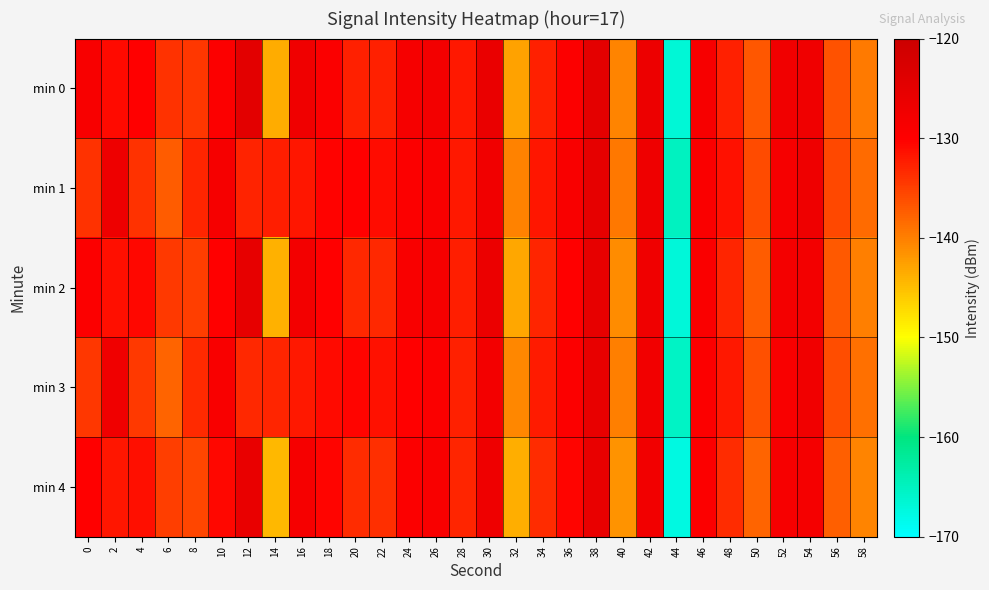

Reading right to left, list all the values displayed in this chart.

min 0: 58=-139.6	56=-136.6	54=-127.2	52=-127.4	50=-136.9	48=-132.6	46=-128.4	44=-166.7	42=-126.6	40=-140.5	38=-124.8	36=-129.4	34=-132.5	32=-142.7	30=-125.9	28=-132.0	26=-127.7	24=-128.3	22=-132.7	20=-132.5	18=-129.4	16=-127.1	14=-143.4	12=-124.6	10=-129.4	8=-134.3	6=-134.0	4=-130.0	2=-130.8	0=-128.7
min 1: 58=-138.4	56=-135.7	54=-126.9	52=-128.3	50=-135.9	48=-131.5	46=-129.0	44=-165.0	42=-127.0	40=-139.5	38=-125.1	36=-128.9	34=-131.8	32=-140.2	30=-127.3	28=-132.1	26=-128.8	24=-129.5	22=-131.0	20=-130.0	18=-130.3	16=-131.7	14=-132.5	12=-132.7	10=-128.4	8=-133.0	6=-137.4	4=-134.0	2=-126.7	0=-133.9
min 2: 58=-140.0	56=-137.0	54=-127.7	52=-127.9	50=-137.3	48=-133.0	46=-129.0	44=-167.0	42=-127.1	40=-141.0	38=-125.3	36=-130.0	34=-133.0	32=-143.2	30=-126.4	28=-132.5	26=-128.3	24=-128.9	22=-133.2	20=-133.1	18=-130.0	16=-127.8	14=-144.0	12=-125.3	10=-130.1	8=-135.0	6=-134.5	4=-130.7	2=-131.2	0=-129.5
min 3: 58=-138.9	56=-136.2	54=-127.4	52=-128.8	50=-136.4	48=-132.0	46=-129.5	44=-165.5	42=-127.5	40=-140.0	38=-125.6	36=-129.4	34=-132.3	32=-140.7	30=-127.8	28=-132.6	26=-129.3	24=-130.0	22=-131.5	20=-130.5	18=-130.8	16=-132.1	14=-133.0	12=-133.1	10=-128.8	8=-133.4	6=-137.8	4=-134.5	2=-127.1	0=-134.3
min 4: 58=-140.5	56=-137.5	54=-128.2	52=-128.4	50=-137.8	48=-133.5	46=-129.5	44=-167.5	42=-127.6	40=-141.5	38=-125.8	36=-130.5	34=-133.5	32=-143.7	30=-126.9	28=-133.0	26=-128.8	24=-129.4	22=-133.7	20=-133.6	18=-130.5	16=-128.3	14=-144.5	12=-125.8	10=-130.6	8=-135.5	6=-135.0	4=-131.2	2=-131.8	0=-130.0